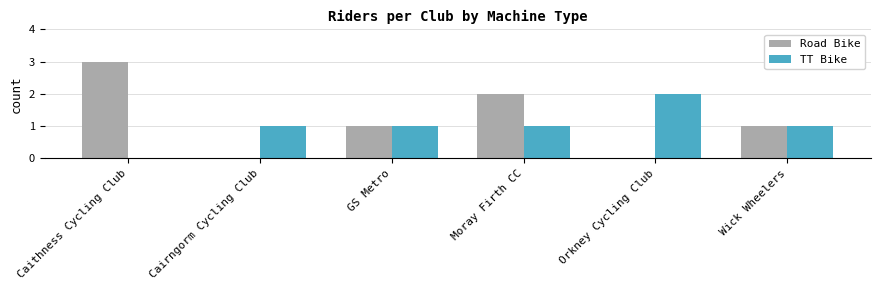

Between Caithness Cycling Club and Wick Wheelers, which series saw the biggest shift?

Road Bike